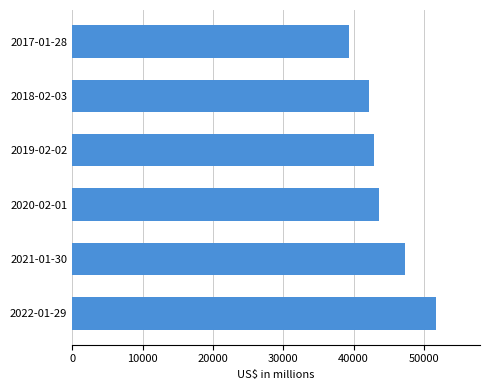

What is the maximum value shown in the chart?

51761